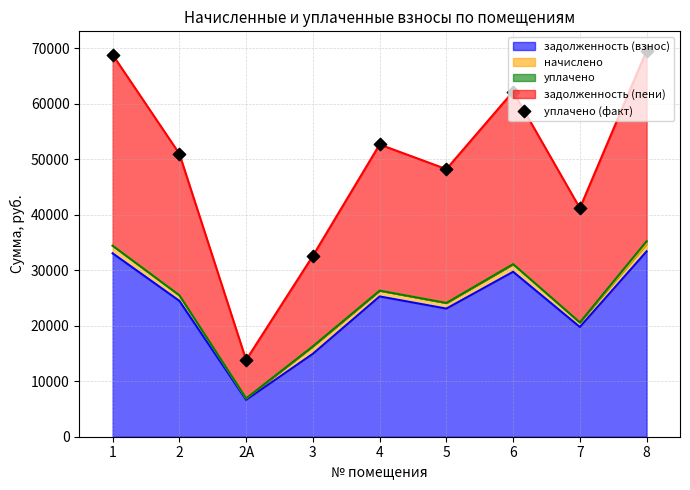

What is the change in value from 4 to 7?

-11474.9